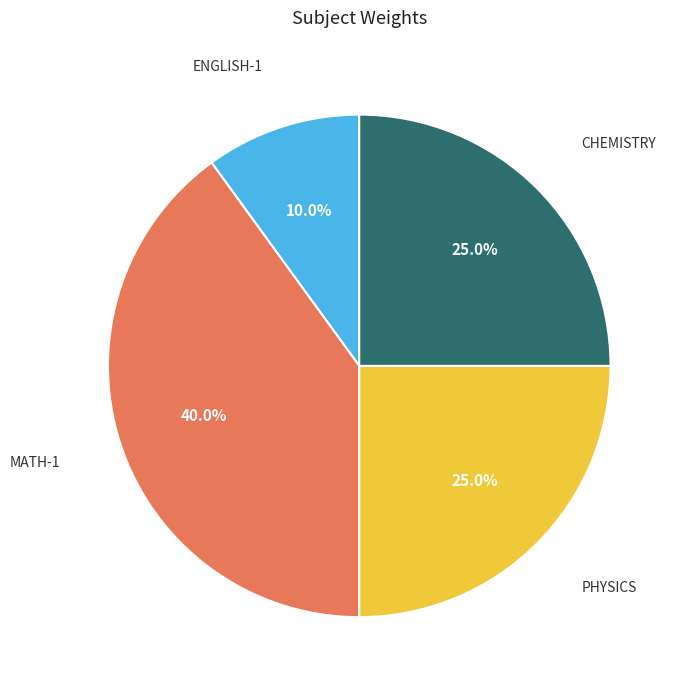

Is there a majority slice in this chart?

No